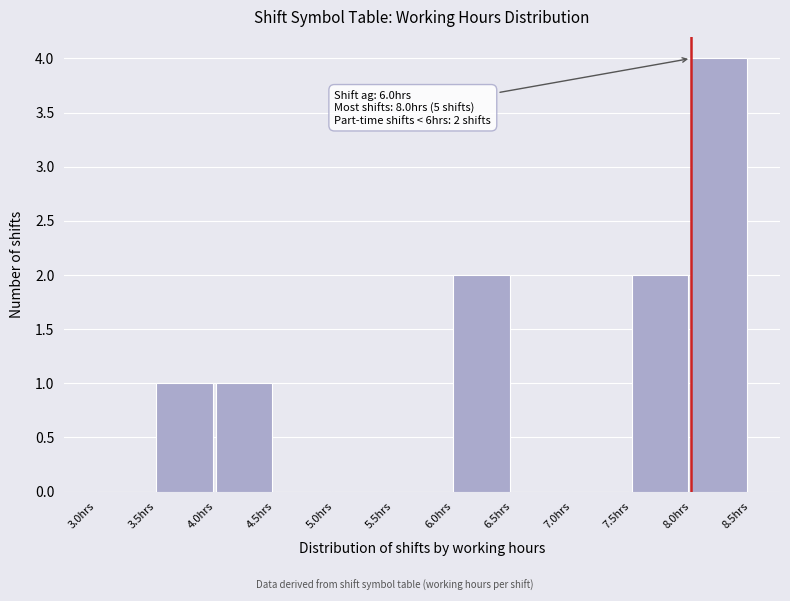

Which range on the x-axis has the tallest bar?

8.0 to 8.5